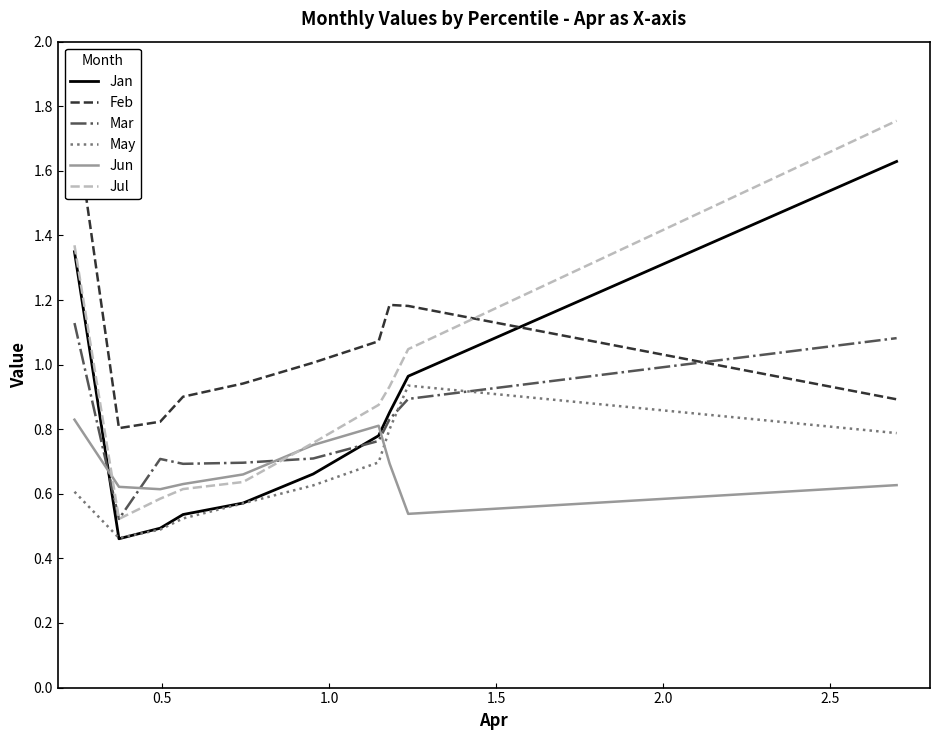

After their last crossing, which series has the higher values: May or Mar?

Mar